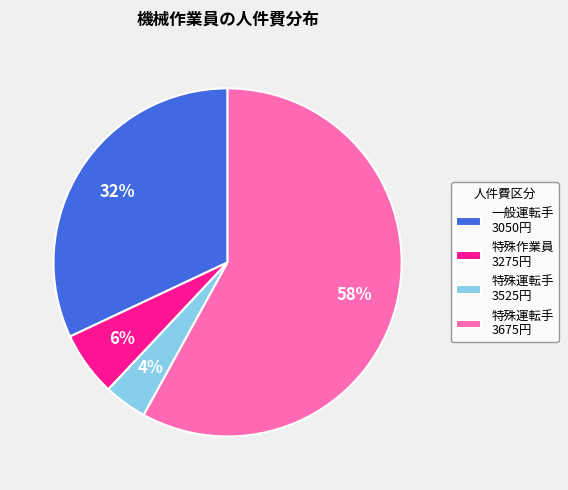

Which category has the biggest portion of the pie?

特殊運転手 3675円